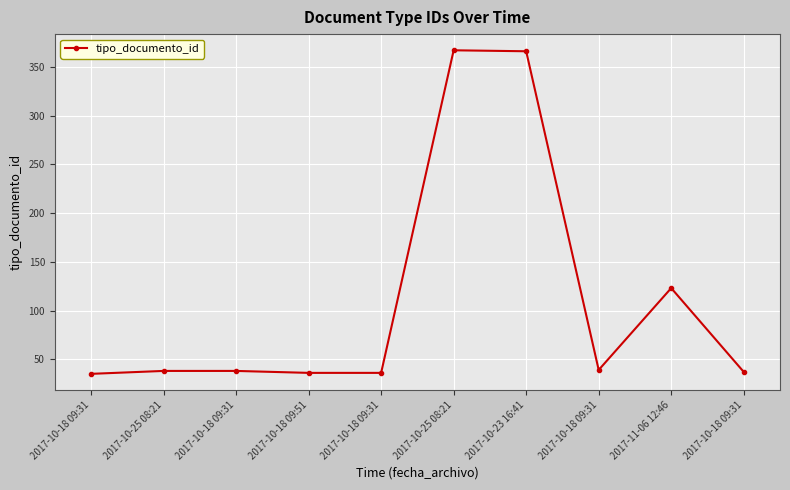

What is the difference between the second highest and minimum values?

331